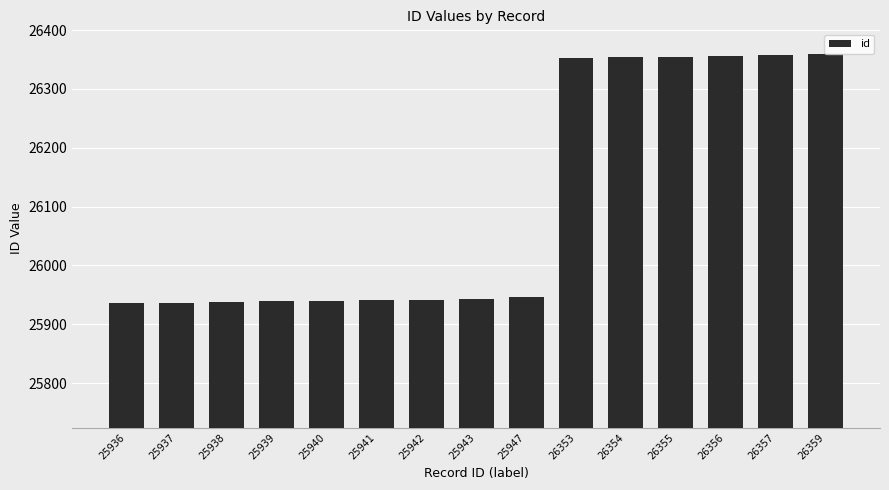

Are the bars horizontal?

No